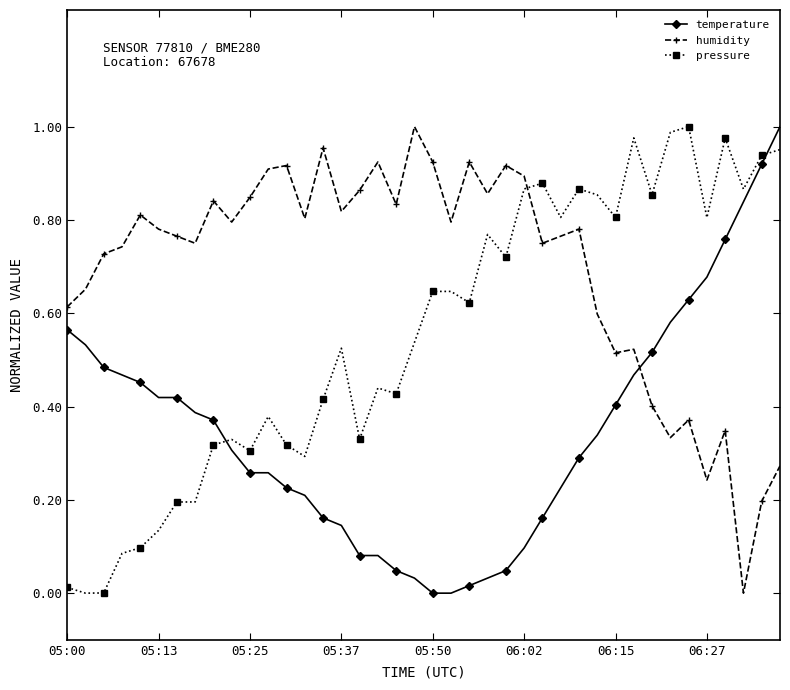

List the series in order of their overall mean, lowest first.

temperature, pressure, humidity